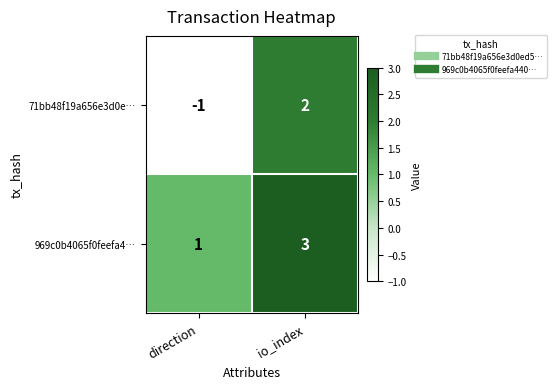

Rank the series by their average value, from lowest to highest.

71bb48f19a656e3d0e…, 969c0b4065f0feefa4…